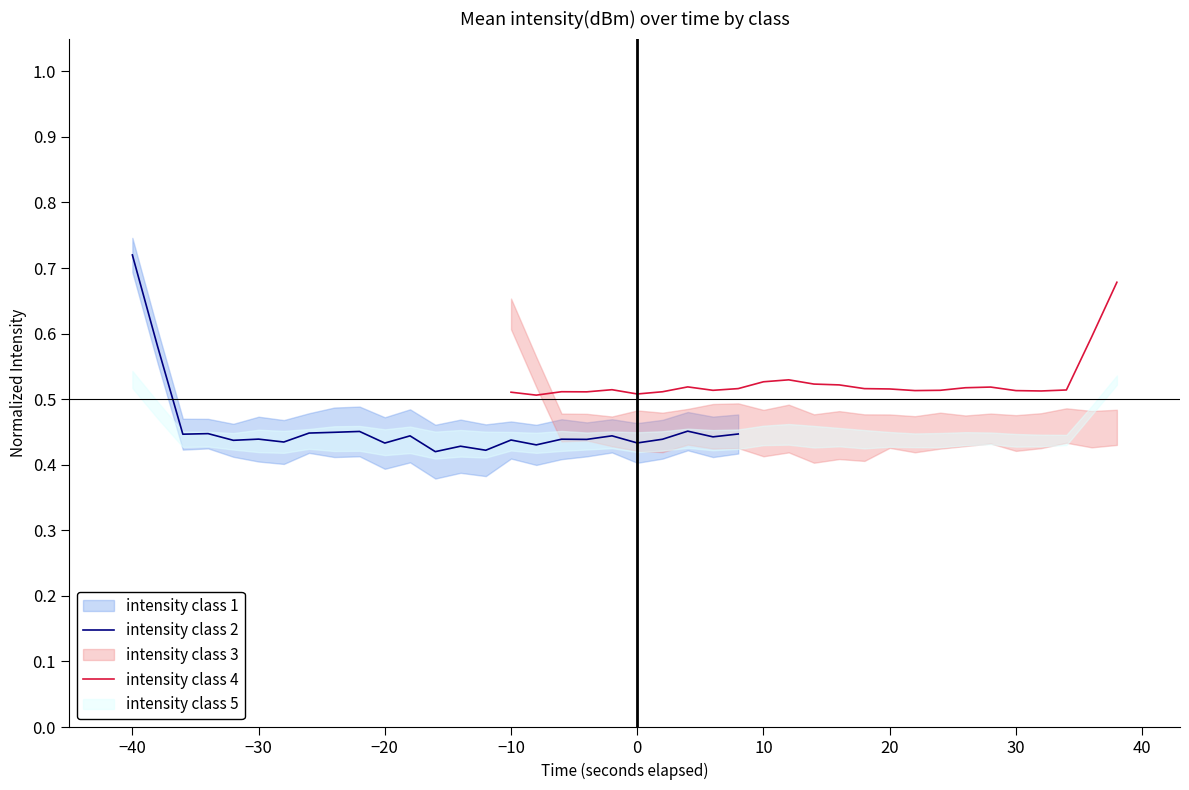

After their last crossing, which series has the higher values: intensity class 4 or intensity class 2?

intensity class 4